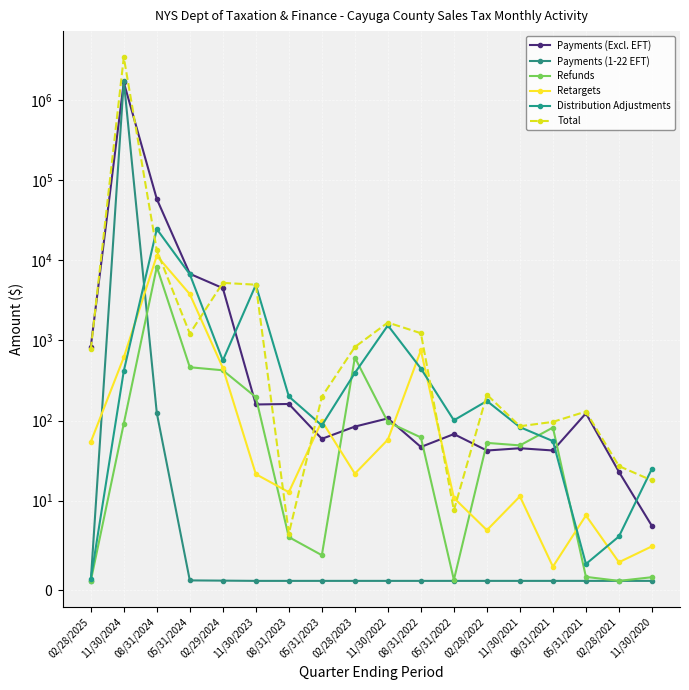

How many interior local valleys does the Retargets series have?

5